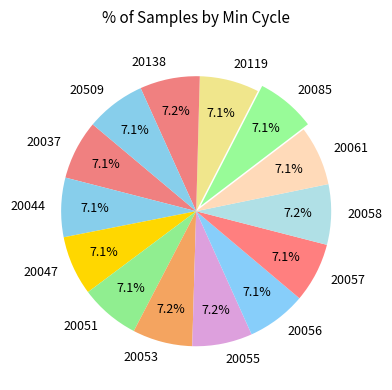

Count the number of slices in the pie.

14